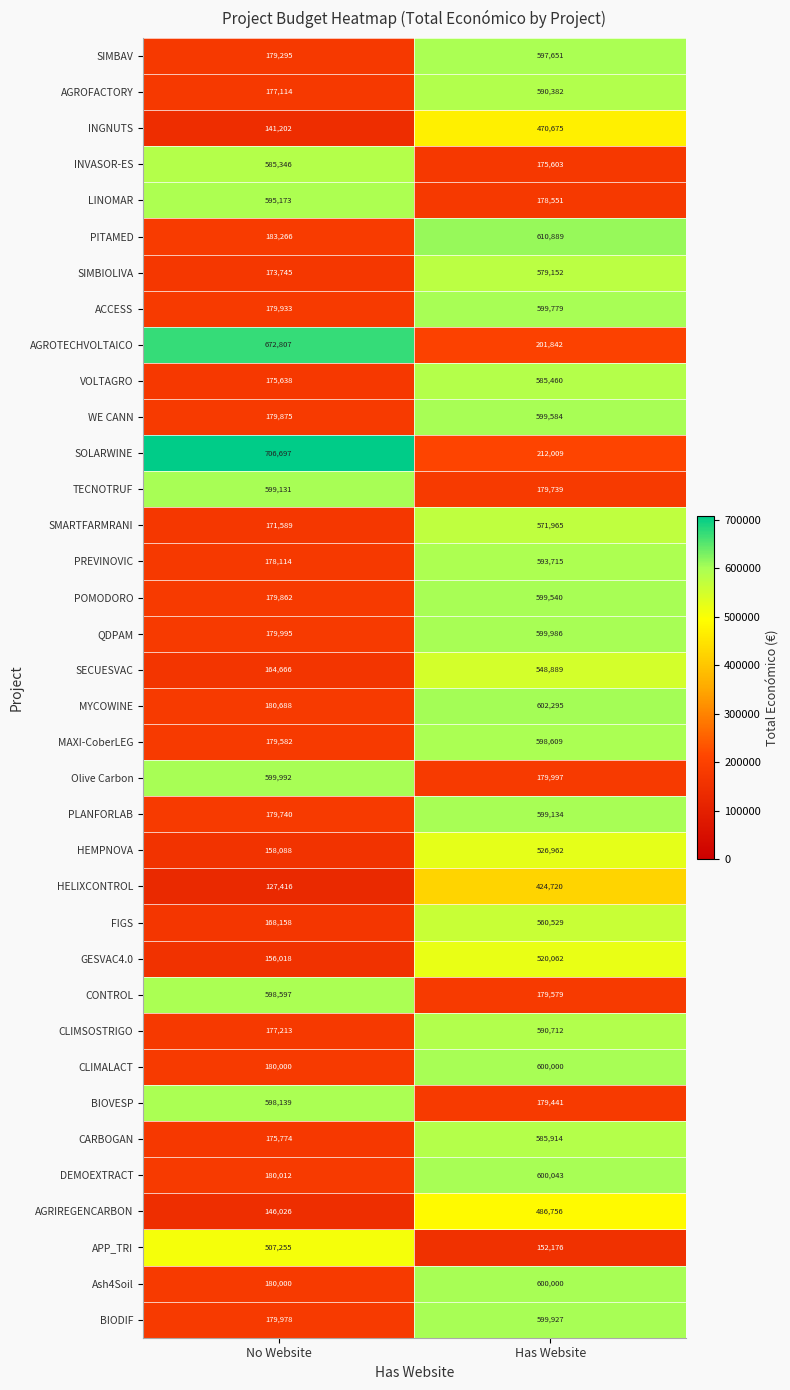

Read the CLIMSOSTRIGO value at No Website.

177213